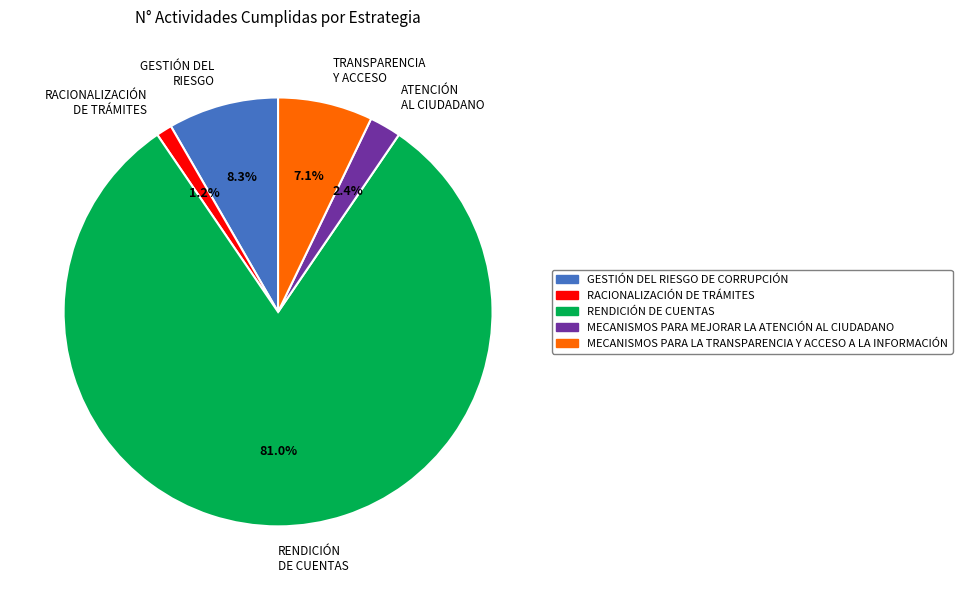

Between ATENCIÓN AL CIUDADANO and TRANSPARENCIA Y ACCESO, which is larger?

TRANSPARENCIA Y ACCESO